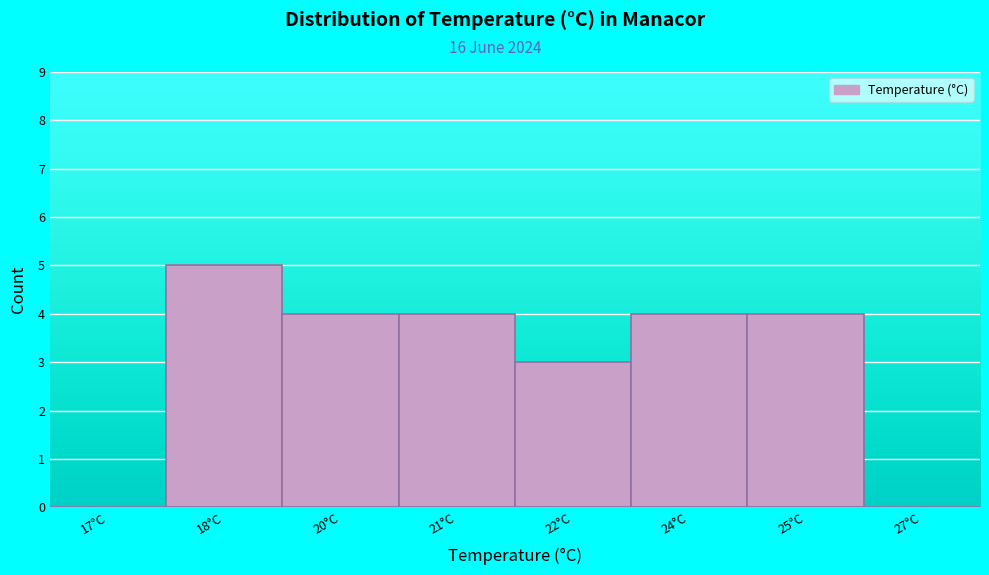

Reading left to right, transcribe all the data shown in this chart.

17°C=0	18°C=5	20°C=4	21°C=4	22°C=3	24°C=4	25°C=4	27°C=0